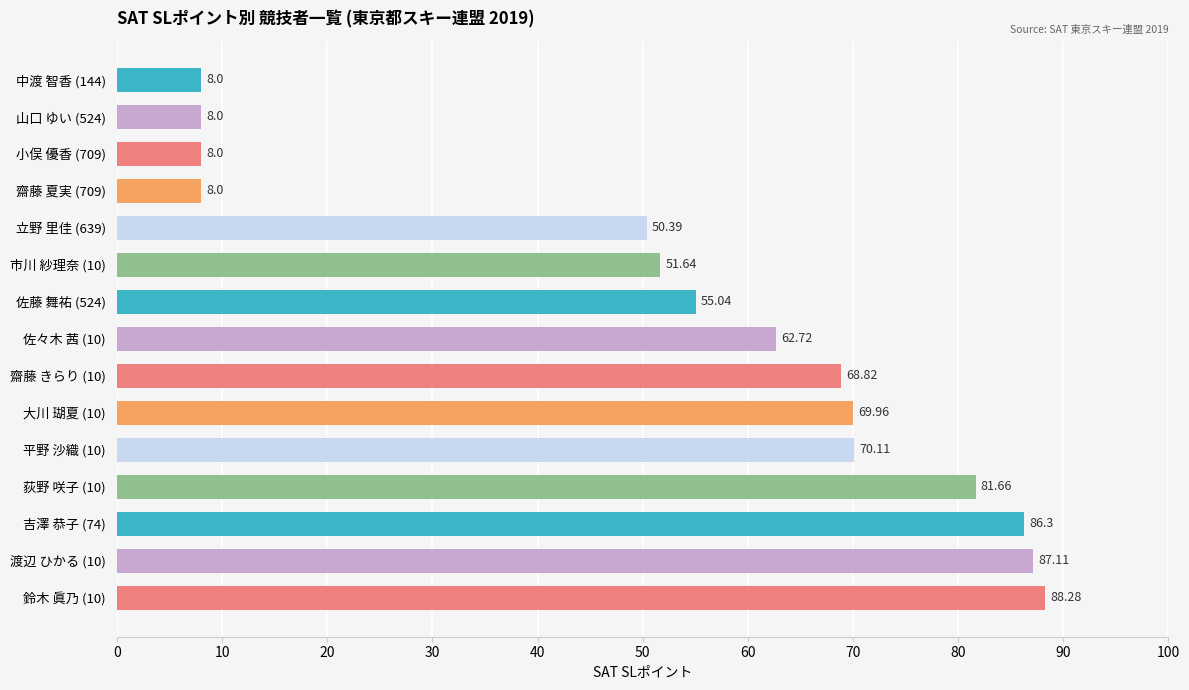

What is the difference between the second highest and minimum values?

79.1